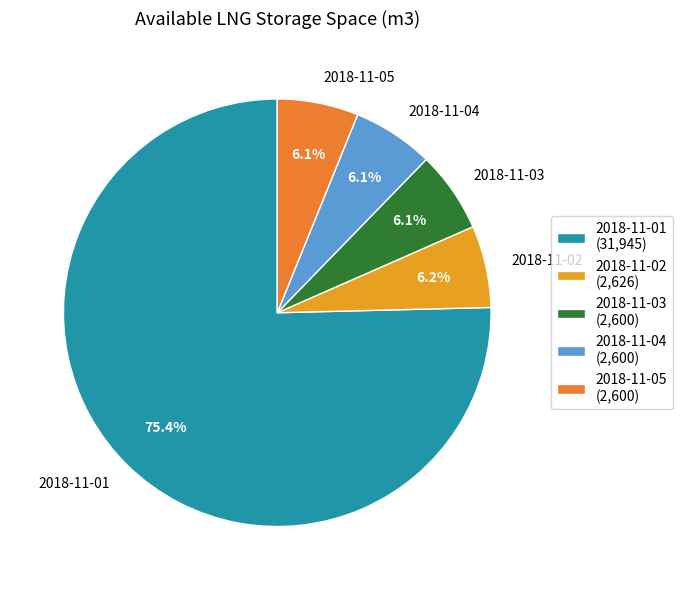

To the nearest percent, what is the difference between the largest and smallest slice percentages?

69%